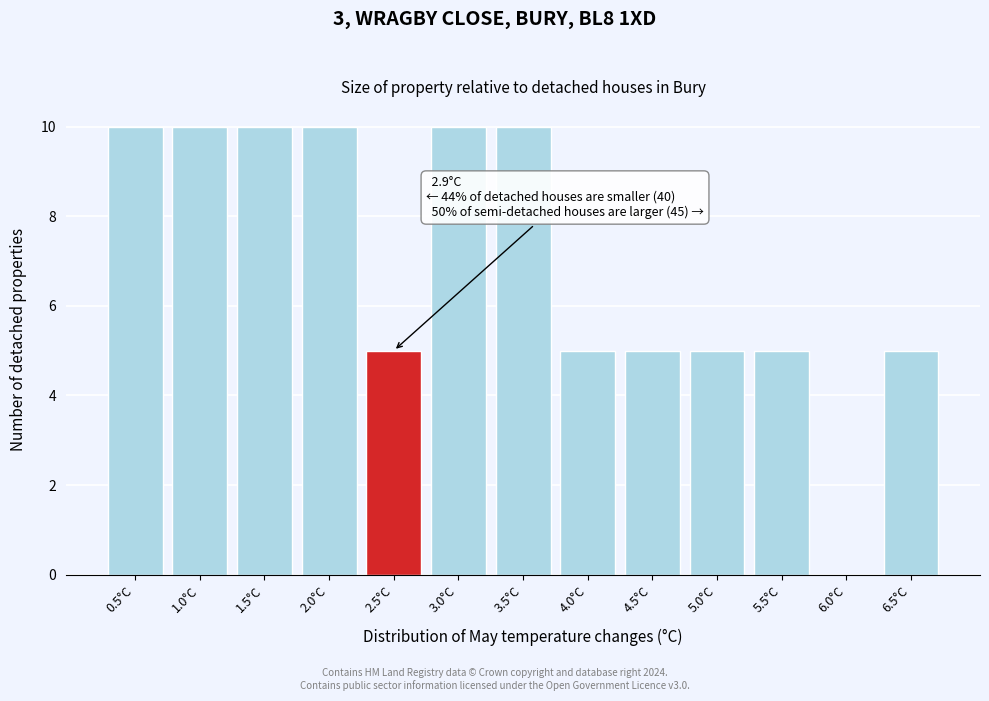

Reading left to right, extract all data points from this chart.

0.5°C=10	1.0°C=10	1.5°C=10	2.0°C=10	2.5°C=5	3.0°C=10	3.5°C=10	4.0°C=5	4.5°C=5	5.0°C=5	5.5°C=5	6.0°C=0	6.5°C=5